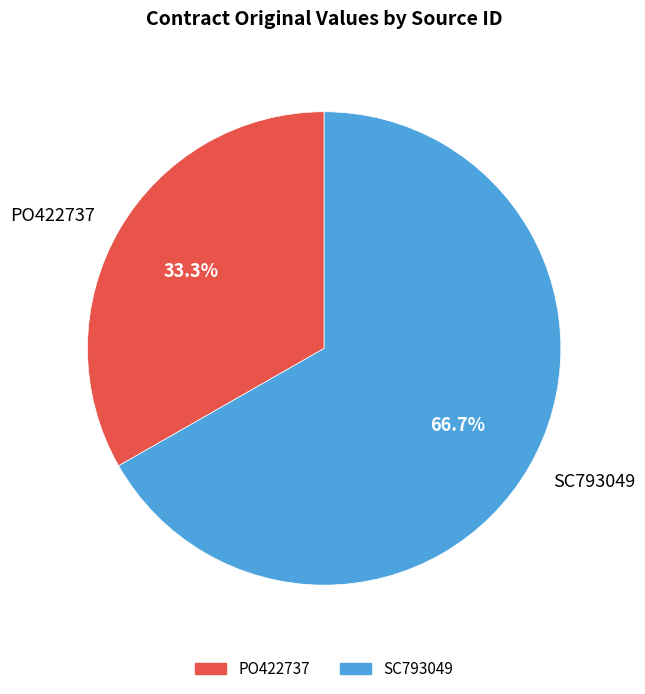

Which category has the smallest portion of the pie?

PO422737